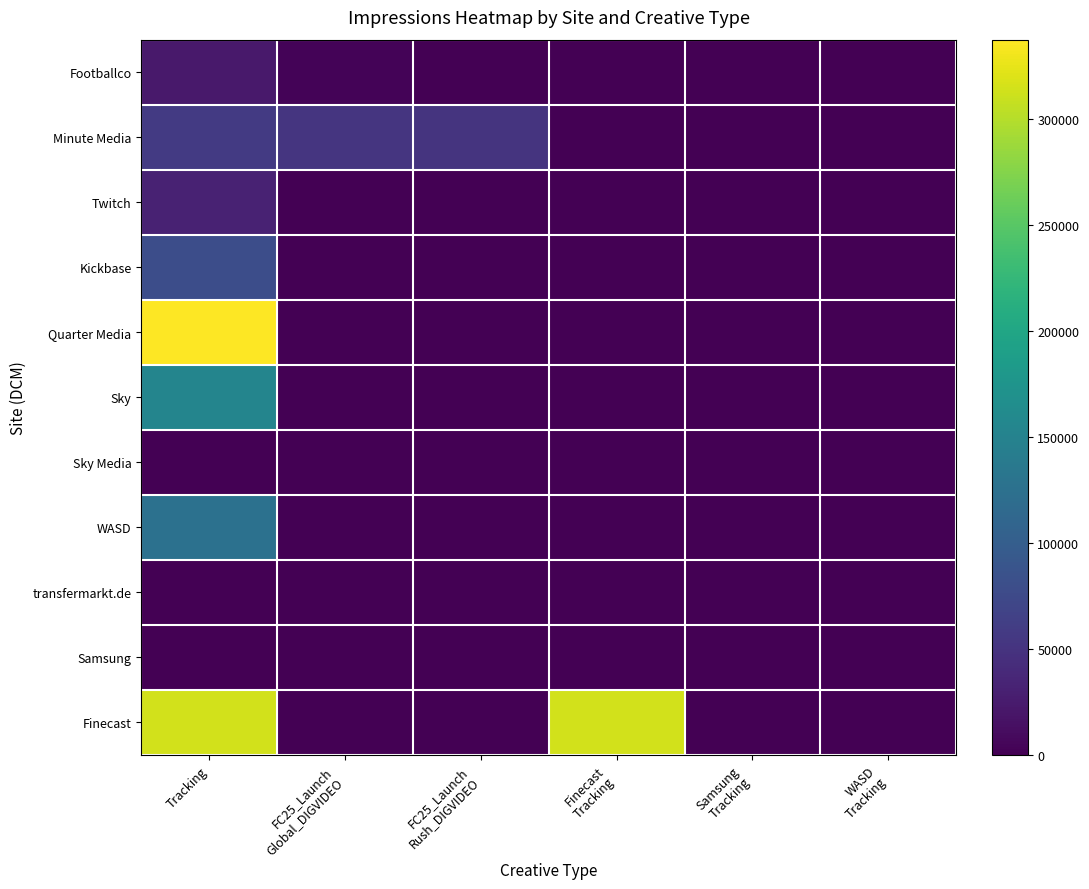

Which series has the largest total across all categories?

Finecast